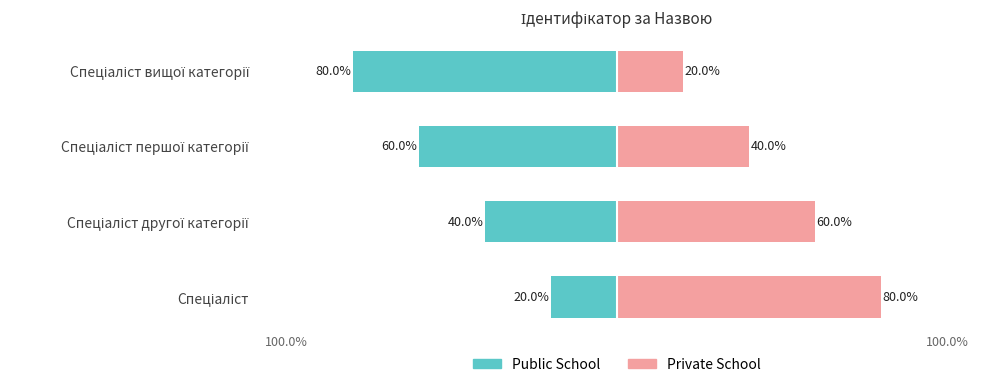

Is the value of Public School at Спеціаліст greater than the value of Private School at Спеціаліст другої категорії?

No